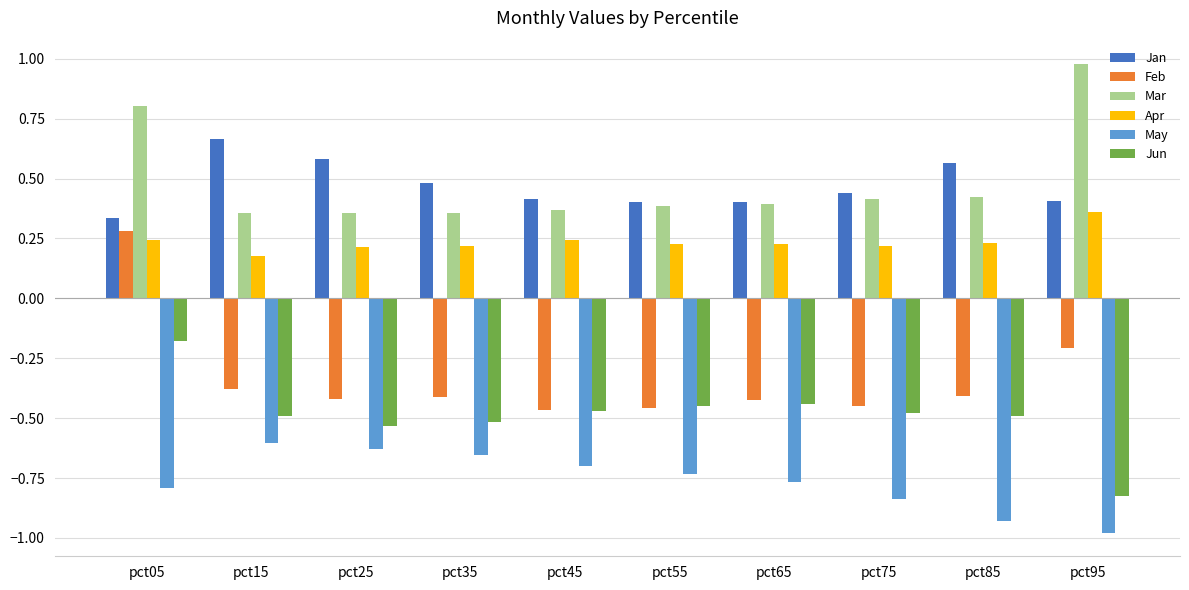

Is the value of May at pct25 greater than the value of Jan at pct05?

No